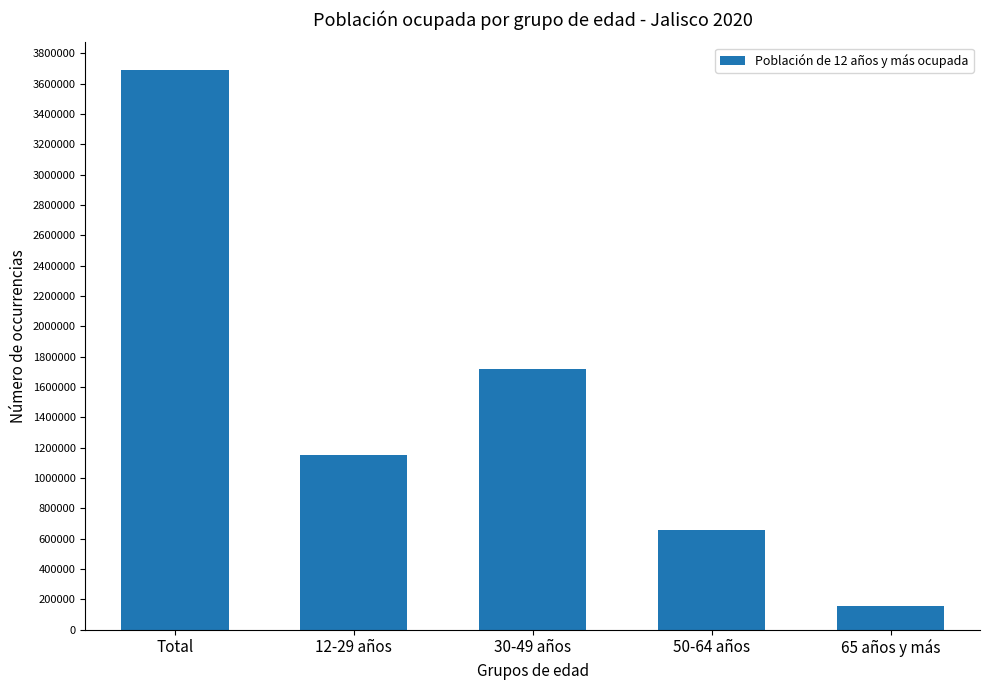

How many bars are there in total?

5